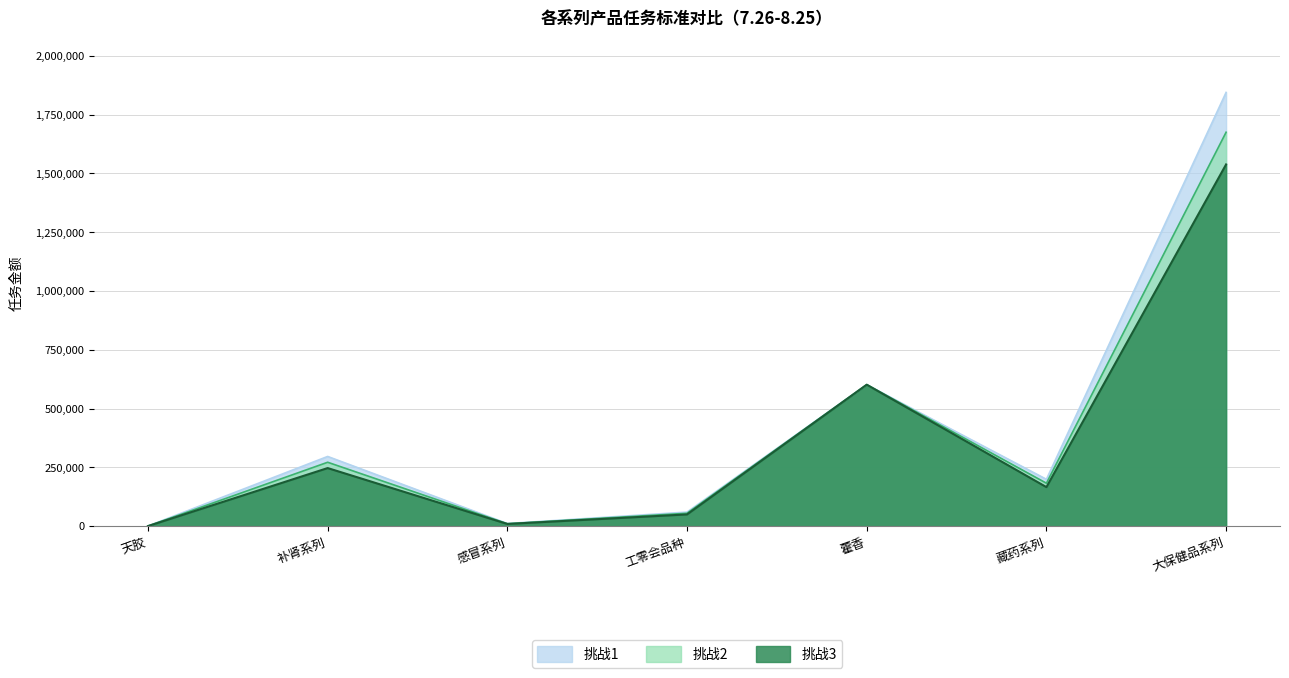

At which category is the sum across all series the highest?

大保健品系列